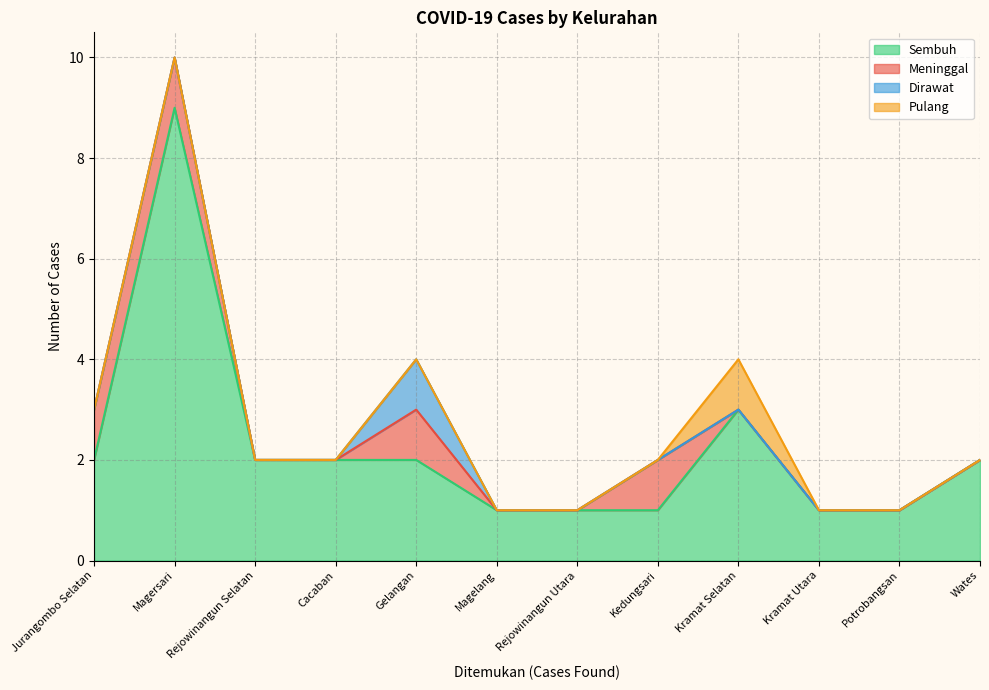

Which series changed the most between Gelangan and Wates?

Meninggal